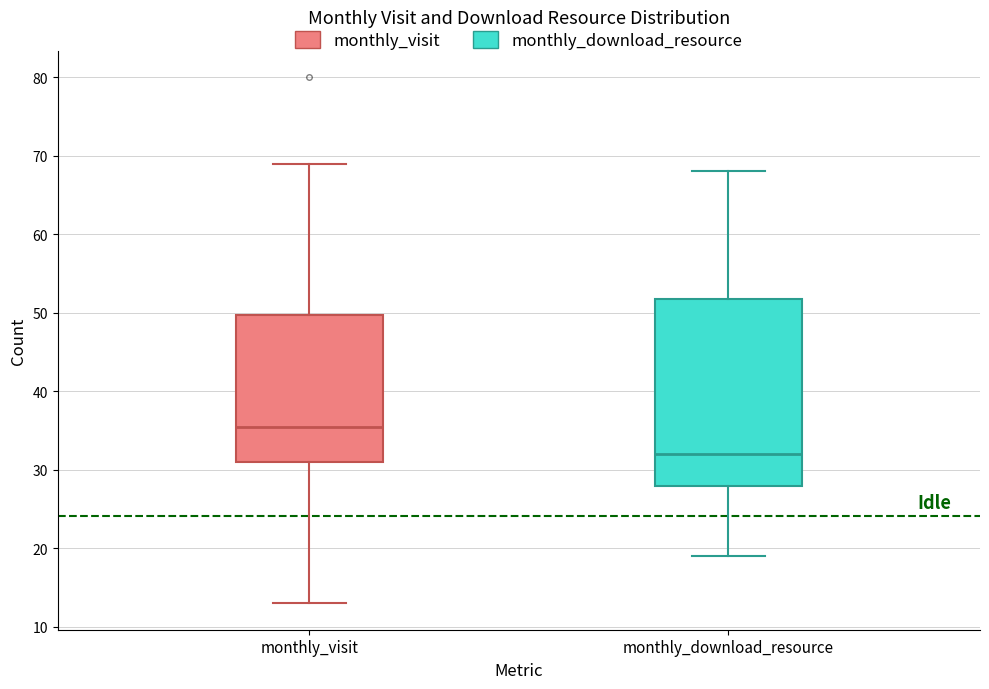

Where does the upper whisker of the box for monthly_visit end on the y-axis? The values are not printed on the chart, so give them approximately, as read against the axis.

69